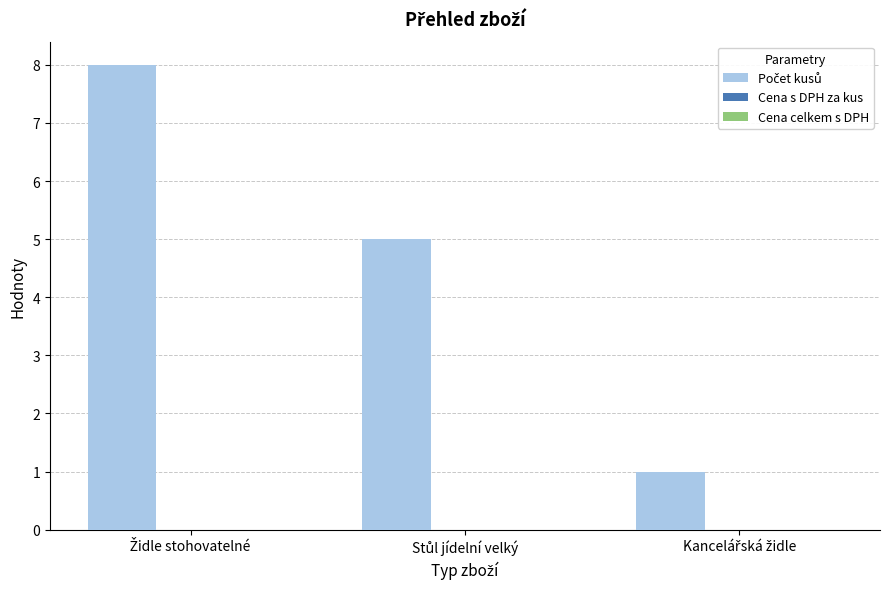

What is the maximum value shown in the chart?

8